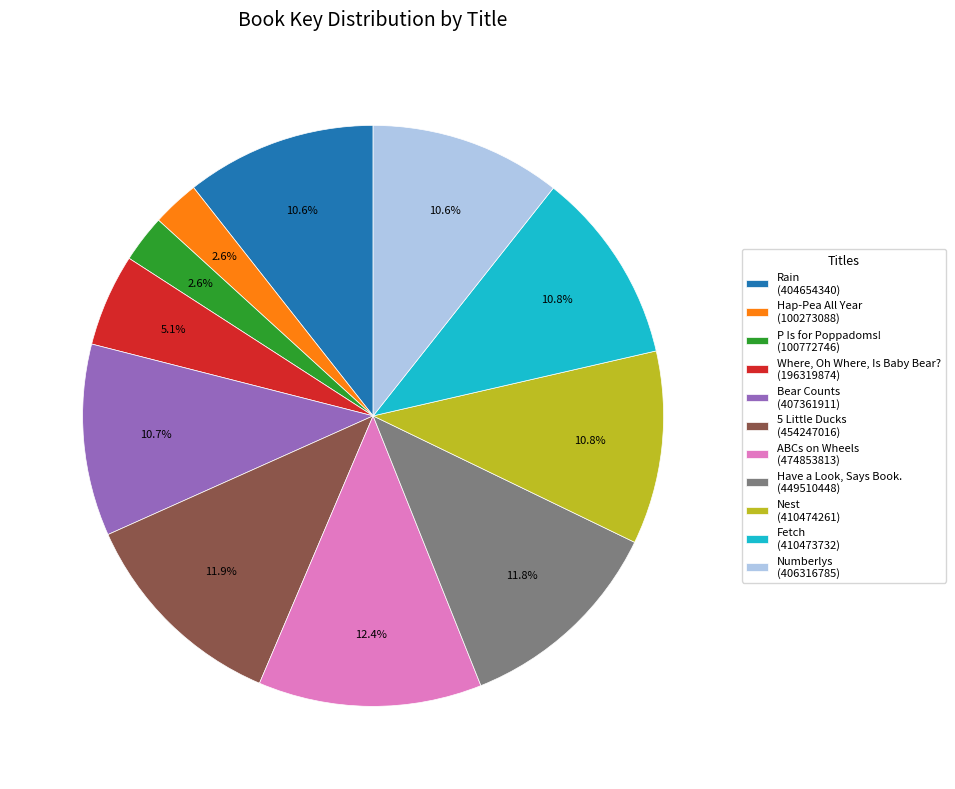

What is the total percentage of Bear Counts and Hap-Pea All Year?

13.3%